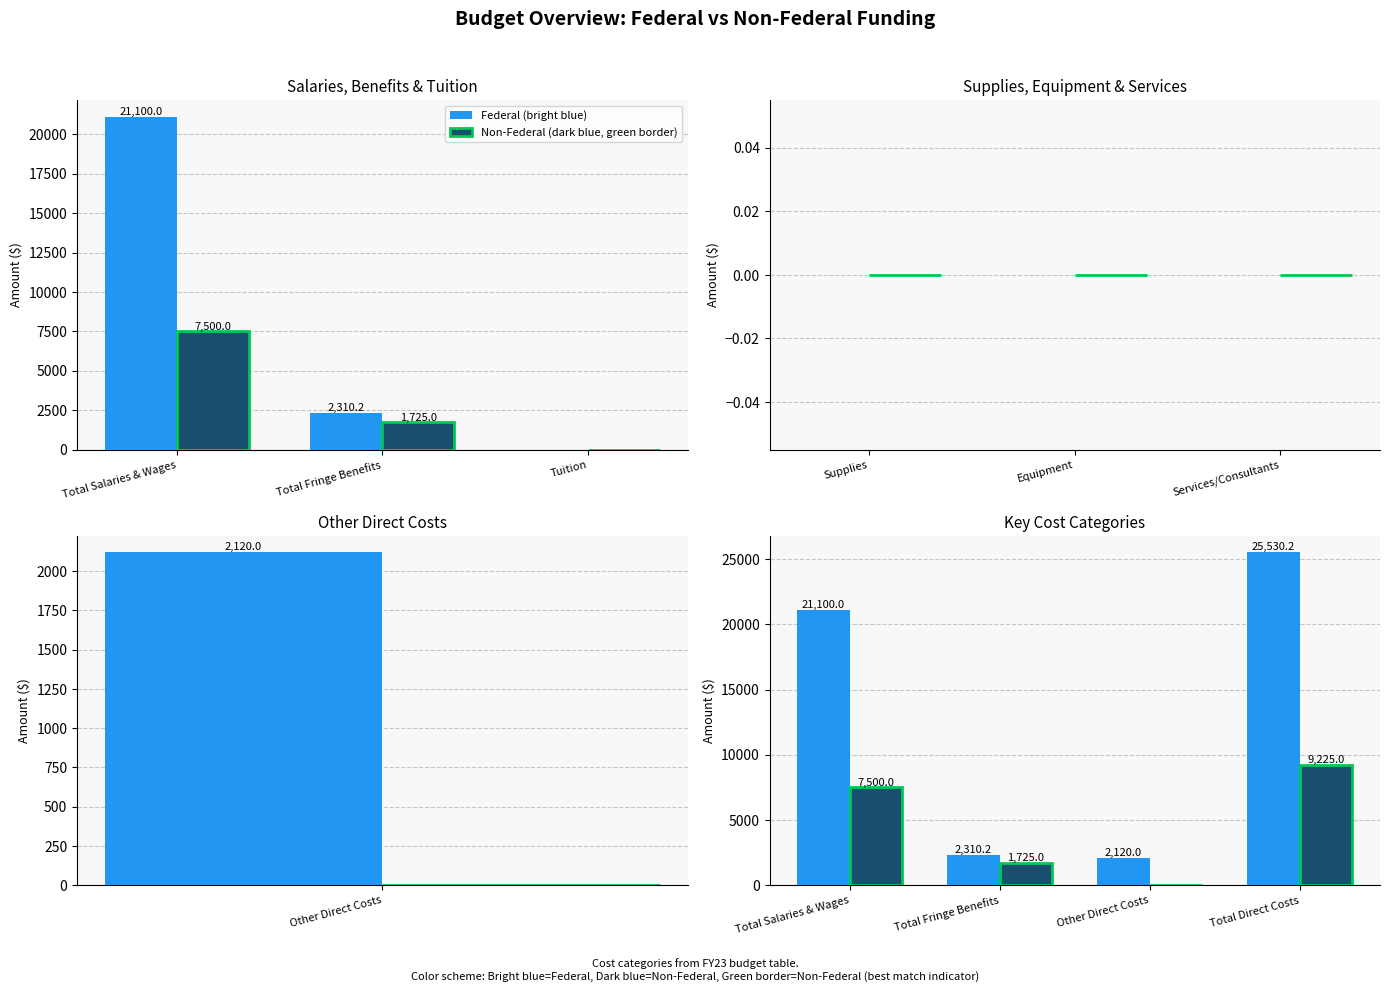

Which series has the largest total across all categories?

Federal